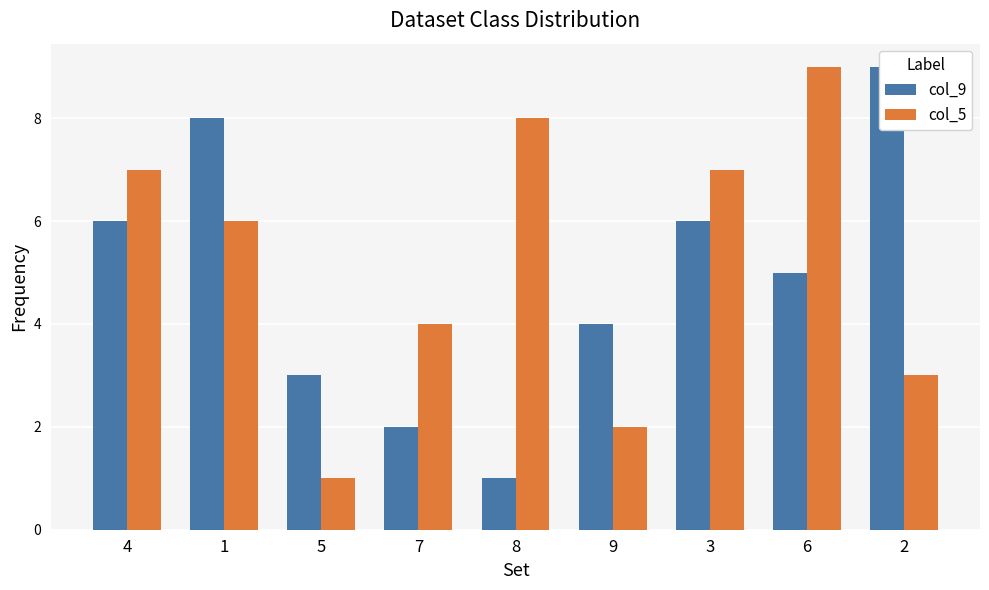

Reading right to left, what are all the values shown in this chart?

col_9: 2=9	6=5	3=6	9=4	8=1	7=2	5=3	1=8	4=6
col_5: 2=3	6=9	3=7	9=2	8=8	7=4	5=1	1=6	4=7